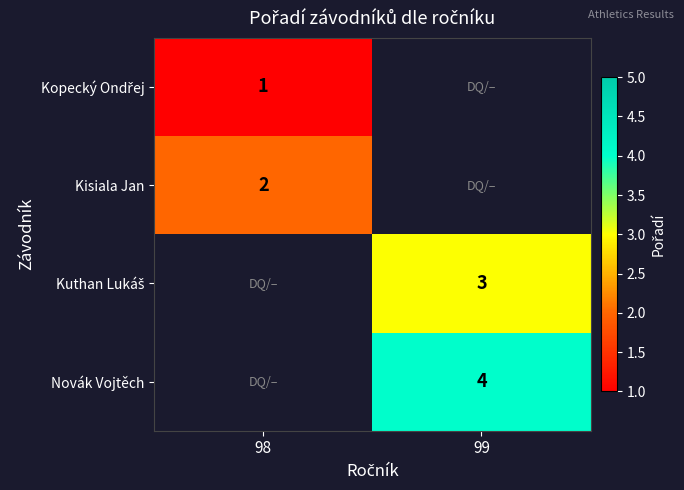

True or false: Kisiala Jan has a value of 1 at 98.

False